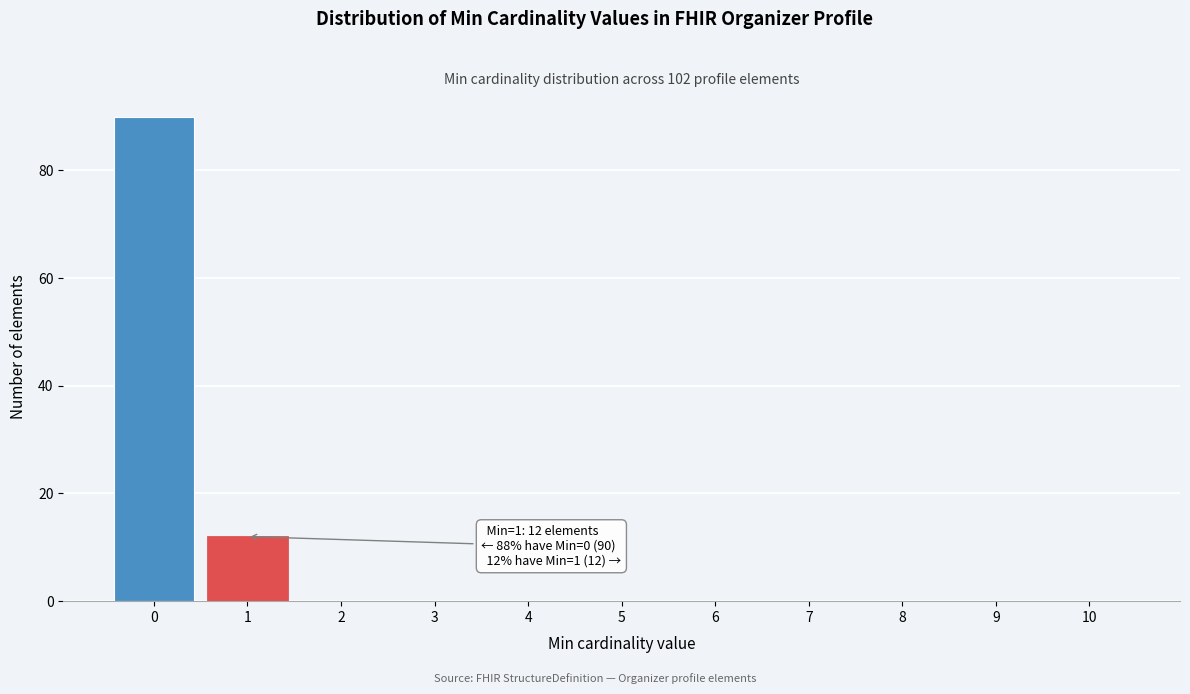

Reading left to right, what are all the values shown in this chart?

0=90	1=12	2=0	3=0	4=0	5=0	6=0	7=0	8=0	9=0	10=0